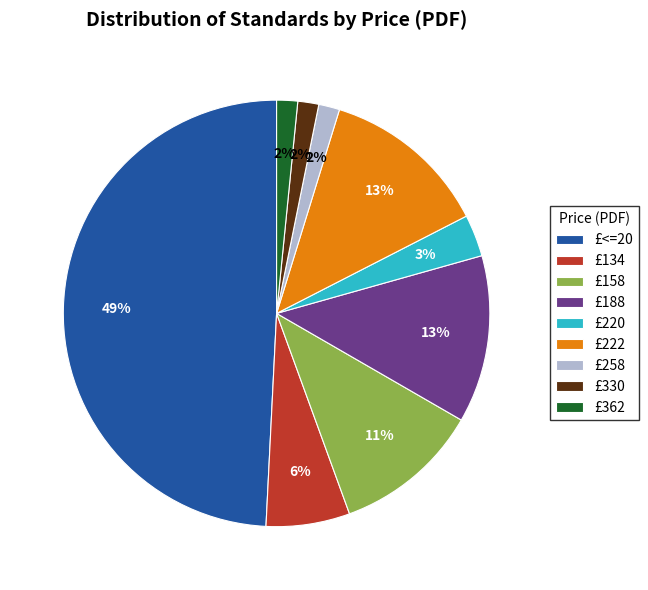

How many slices are in this pie chart?

9